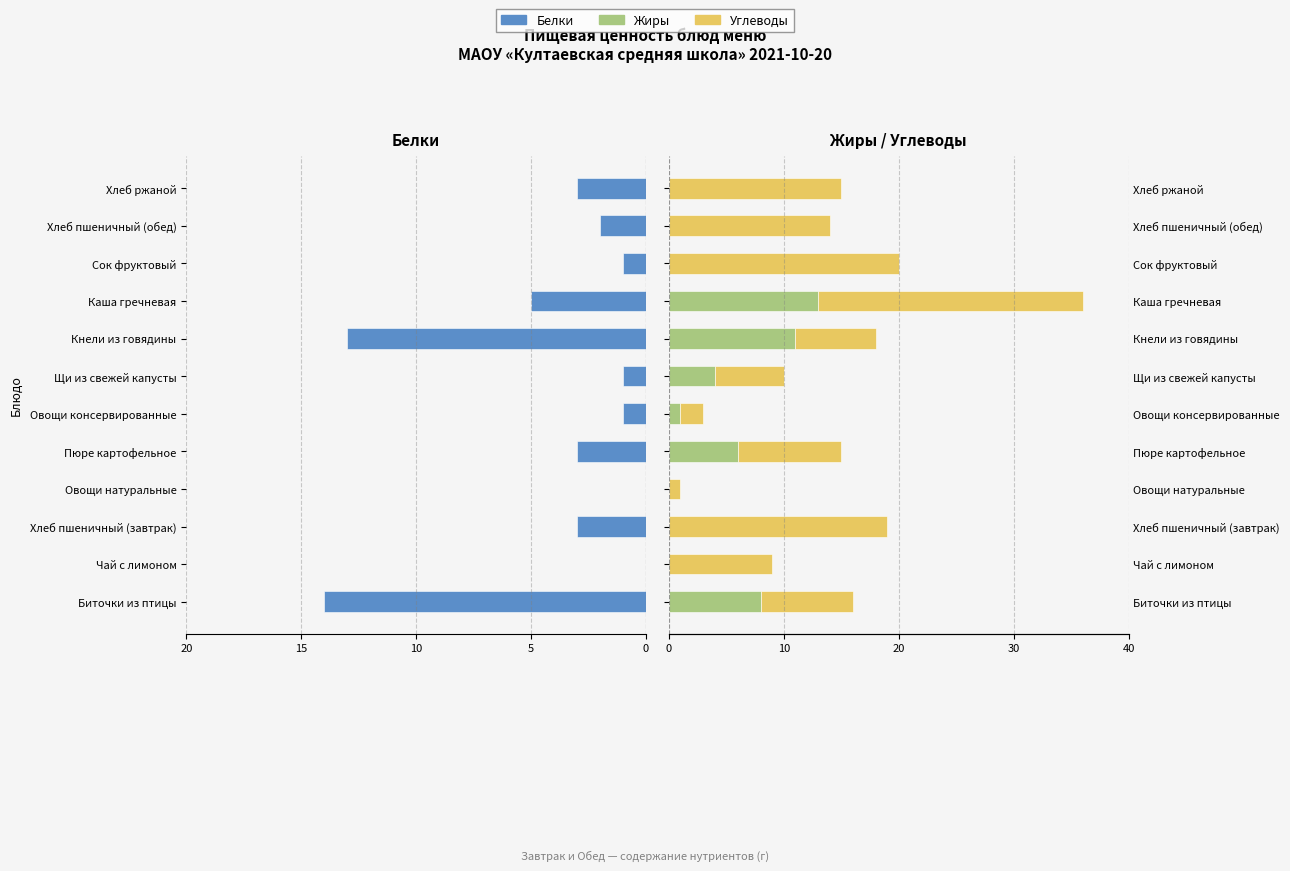

Reading left to right, list all the values displayed in this chart.

Белки: -14	0	-3	0	-3	-1	-1	-13	-5	-1	-2	-3
Жиры: 8	0	0	0	6	1	4	11	13	0	0	0
Углеводы: 8	9	19	1	9	2	6	7	23	20	14	15